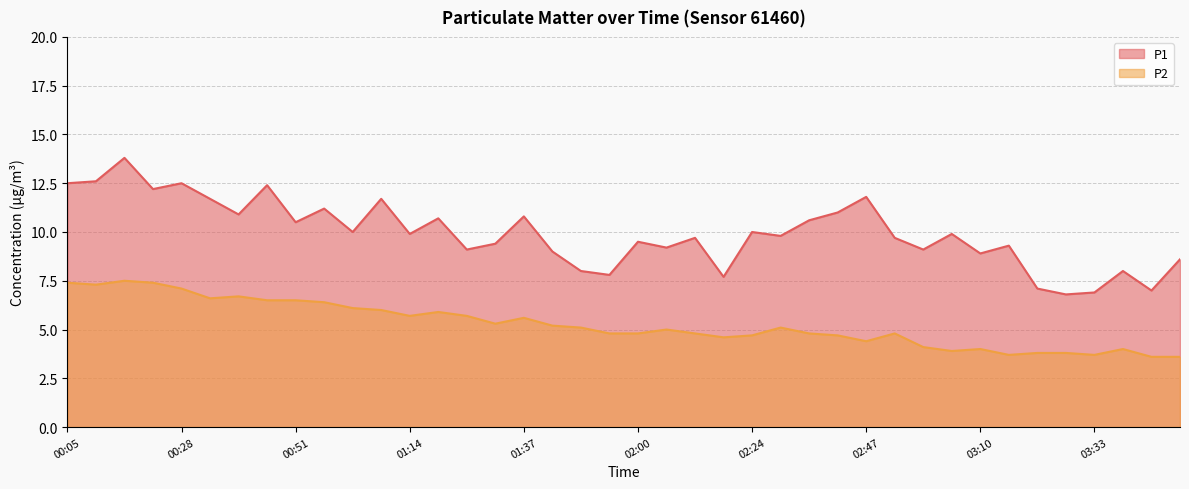

What are all the series names shown in the legend?

P1, P2